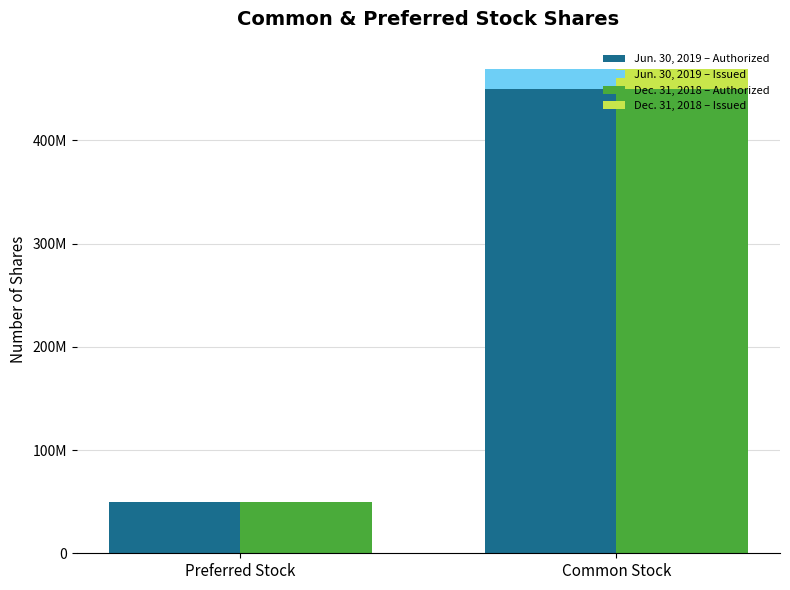

What is the average value of the Jun. 30, 2019 – Authorized series?

250000000